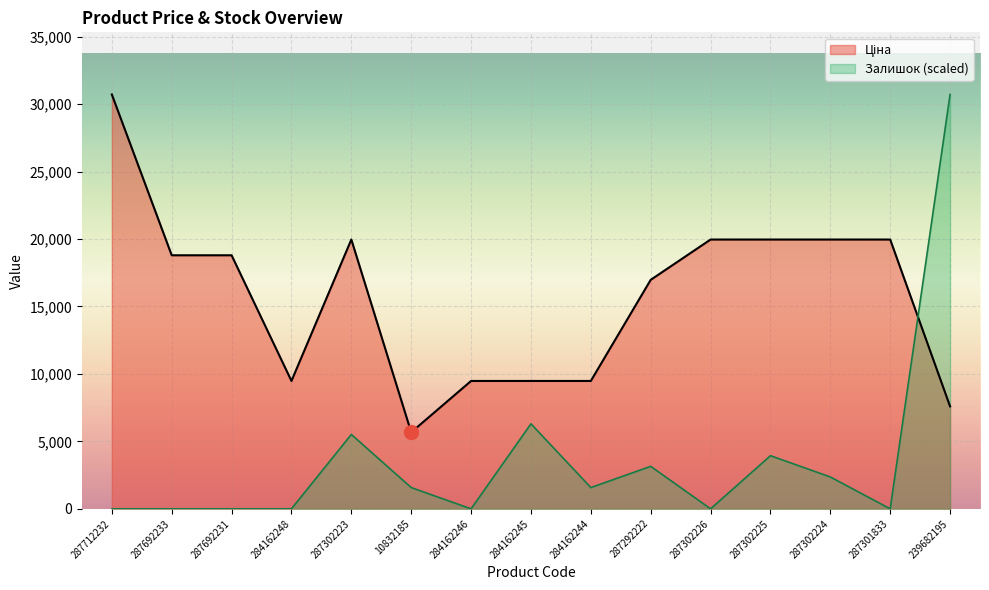

List the series in order of their peak value, highest first.

Ціна, Залишок